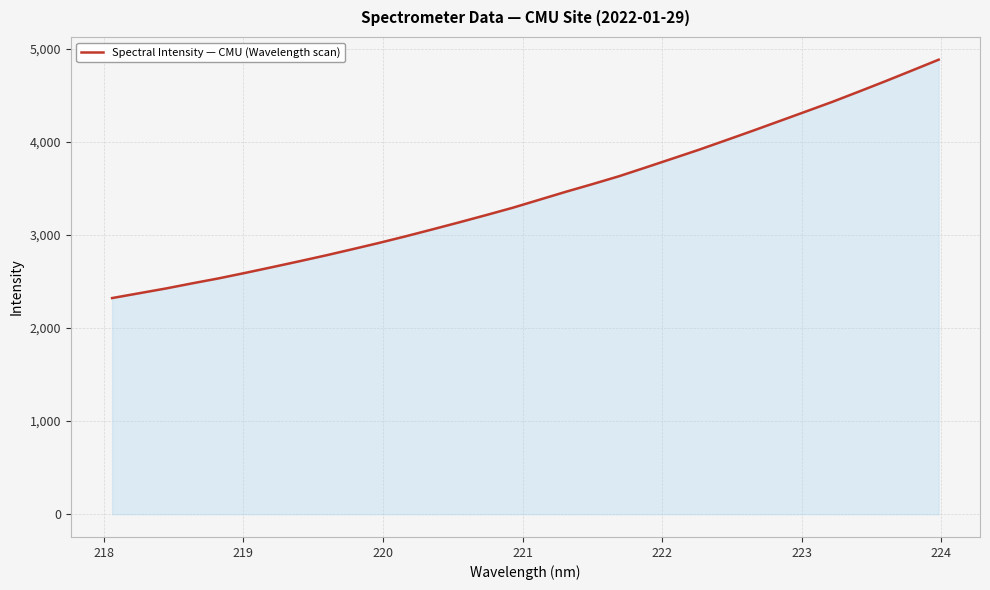

What is the difference between the maximum and minimum values?

2559.6